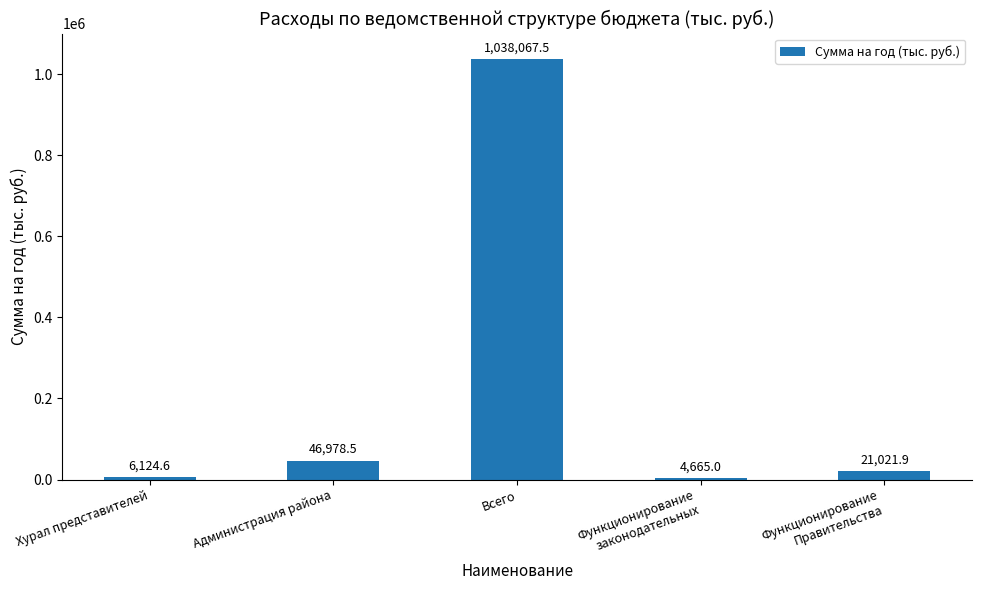

Rank the categories by value from lowest to highest.

Функционирование
законодательных, Хурал представителей, Функционирование
Правительства, Администрация района, Всего